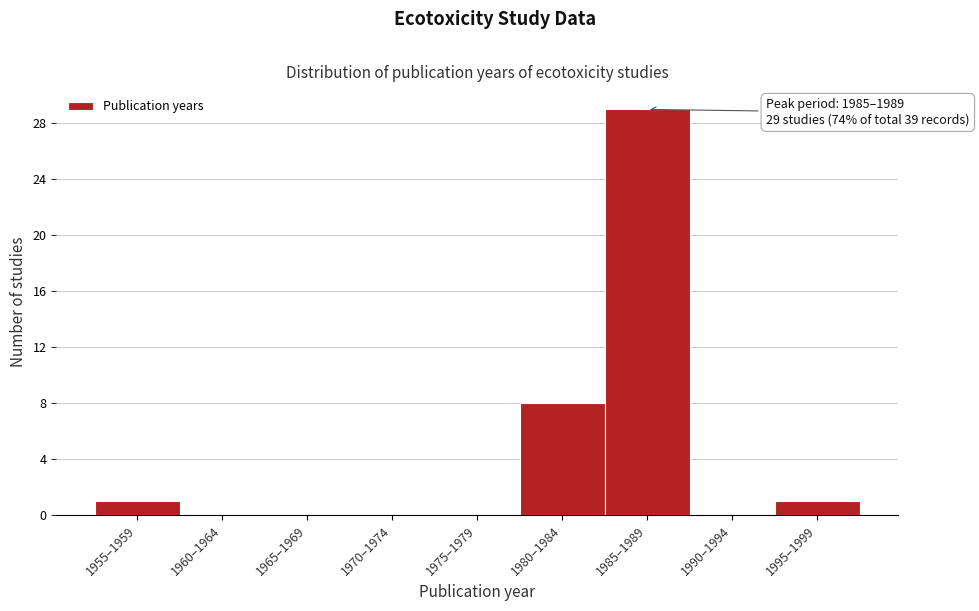

Reading left to right, extract all data points from this chart.

1955–1959=1	1960–1964=0	1965–1969=0	1970–1974=0	1975–1979=0	1980–1984=8	1985–1989=29	1990–1994=0	1995–1999=1